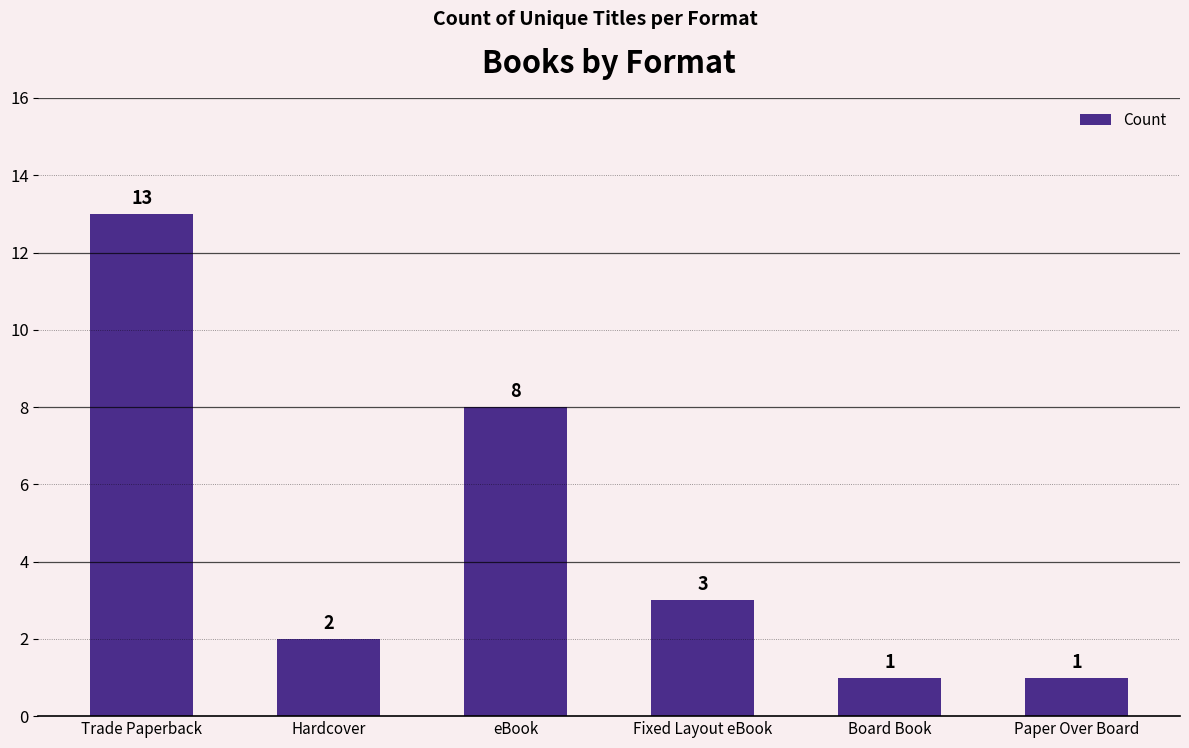

The chart shows a value of 1 at Paper Over Board. True or false?

True